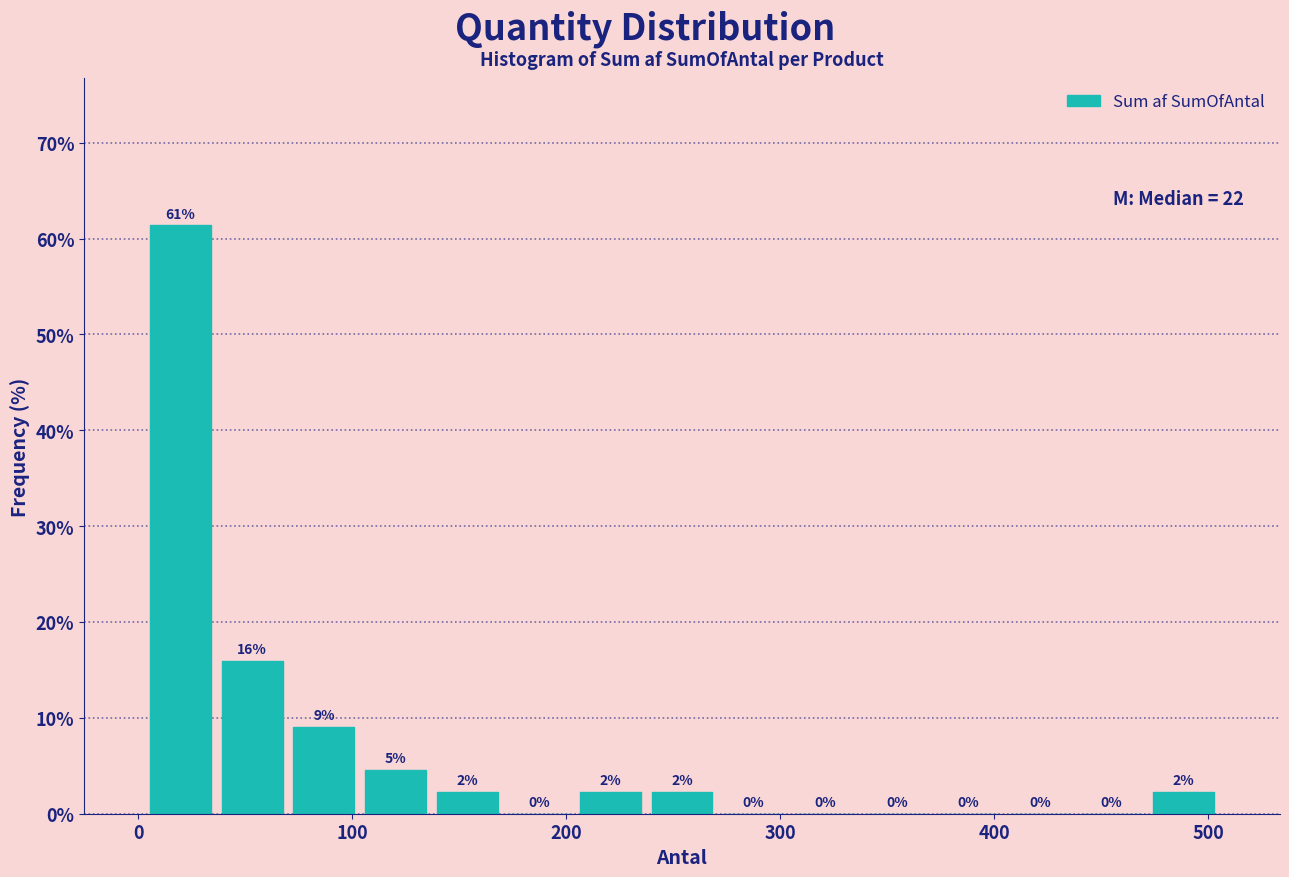

Read against the x-axis, roughly where is the centre of the tallest bar?

20